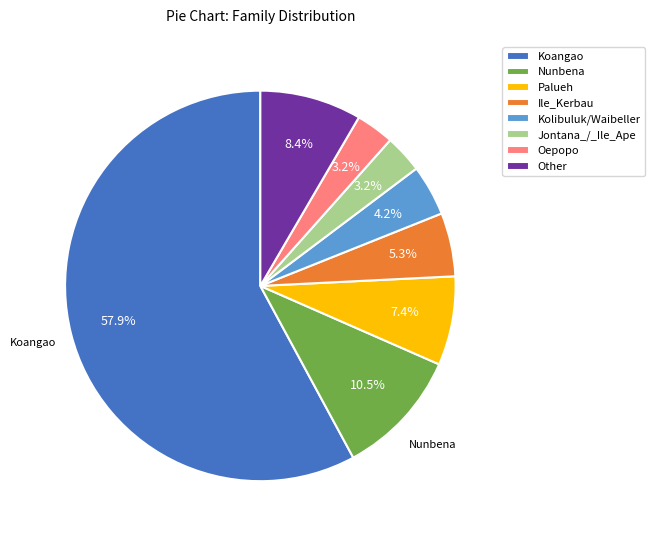

Is there a majority slice in this chart?

Yes